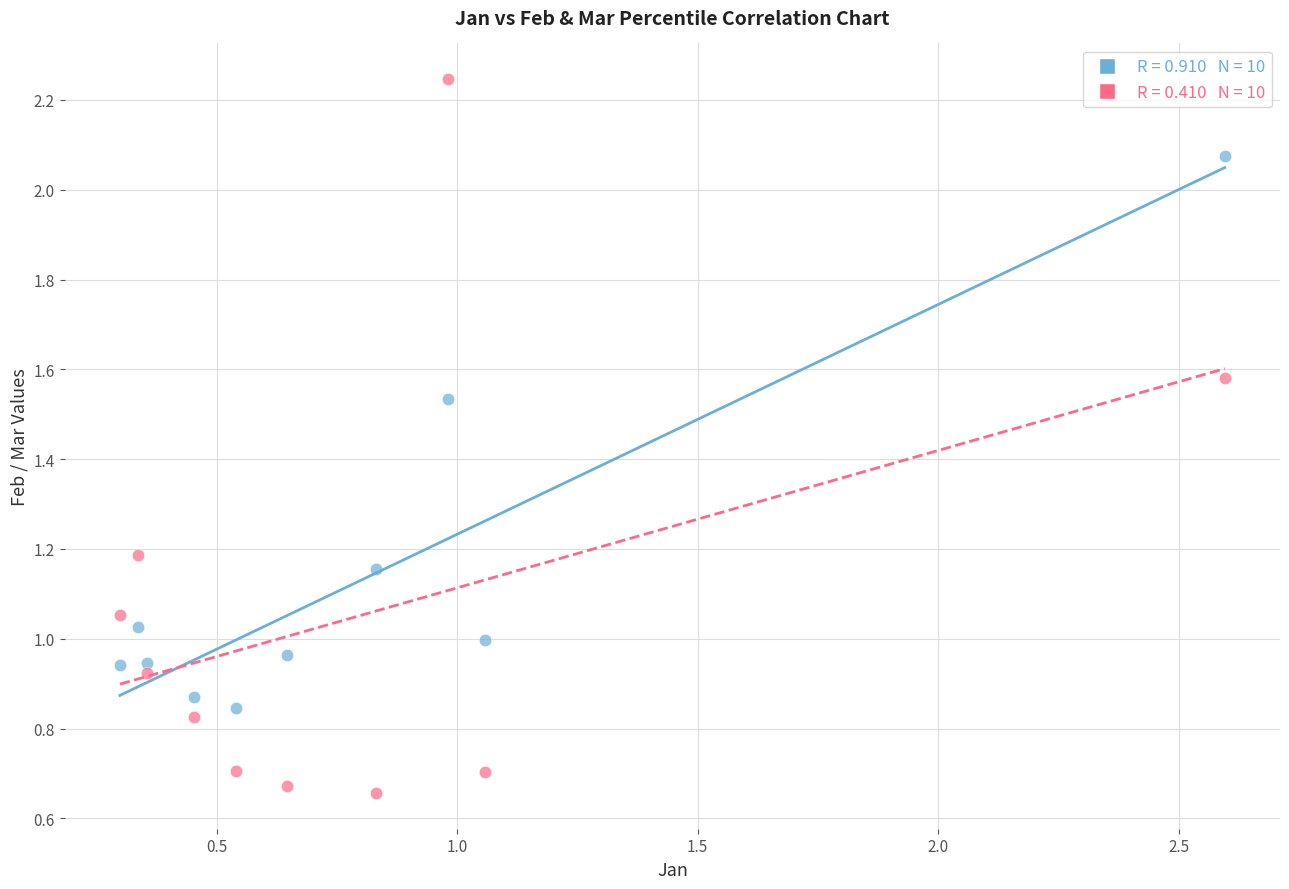

Across all data points, what is the range of X values (max minus min)?

2.3